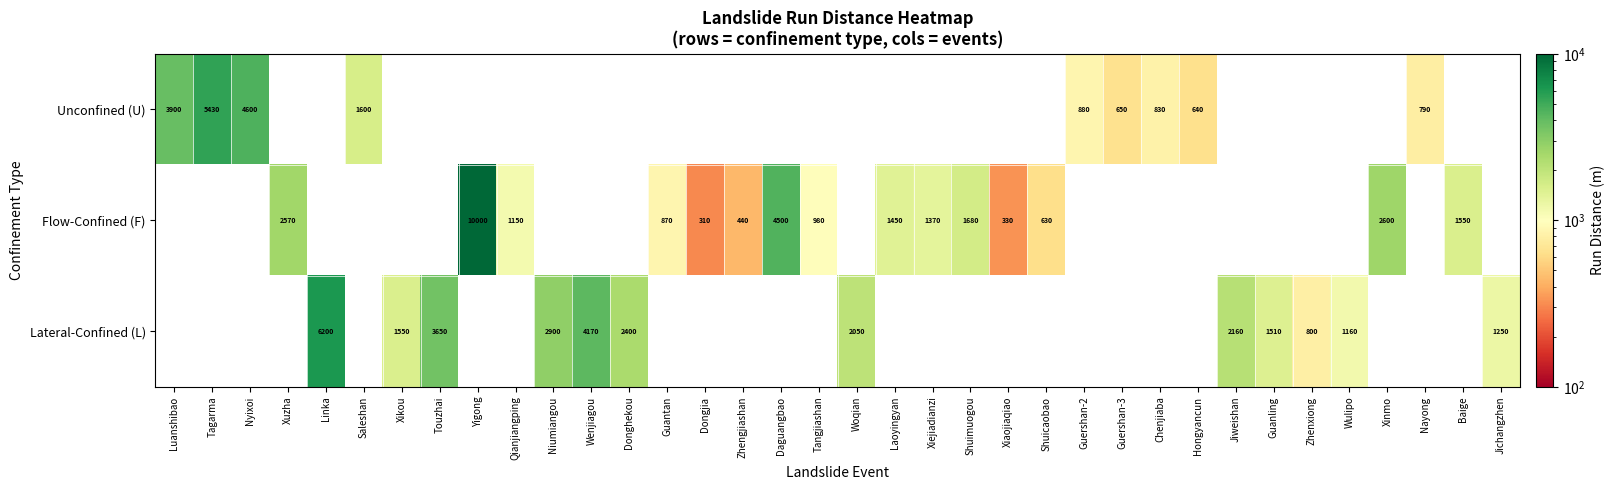

What is the difference between the highest and lowest values at Zhenxiong?

800